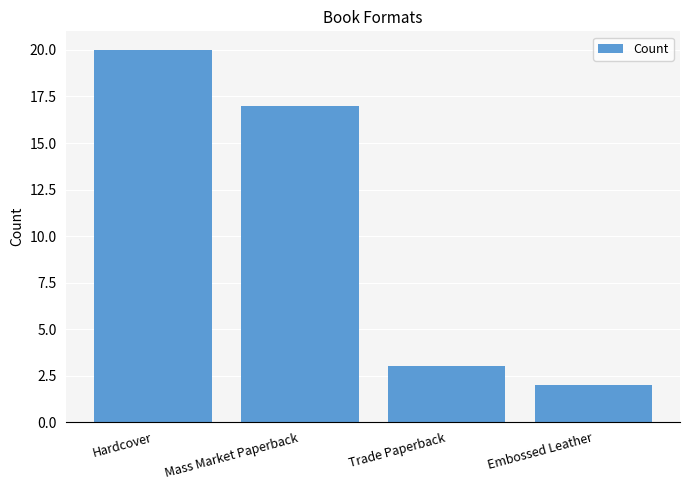

What is the sum of the values at Hardcover and Embossed Leather?

22